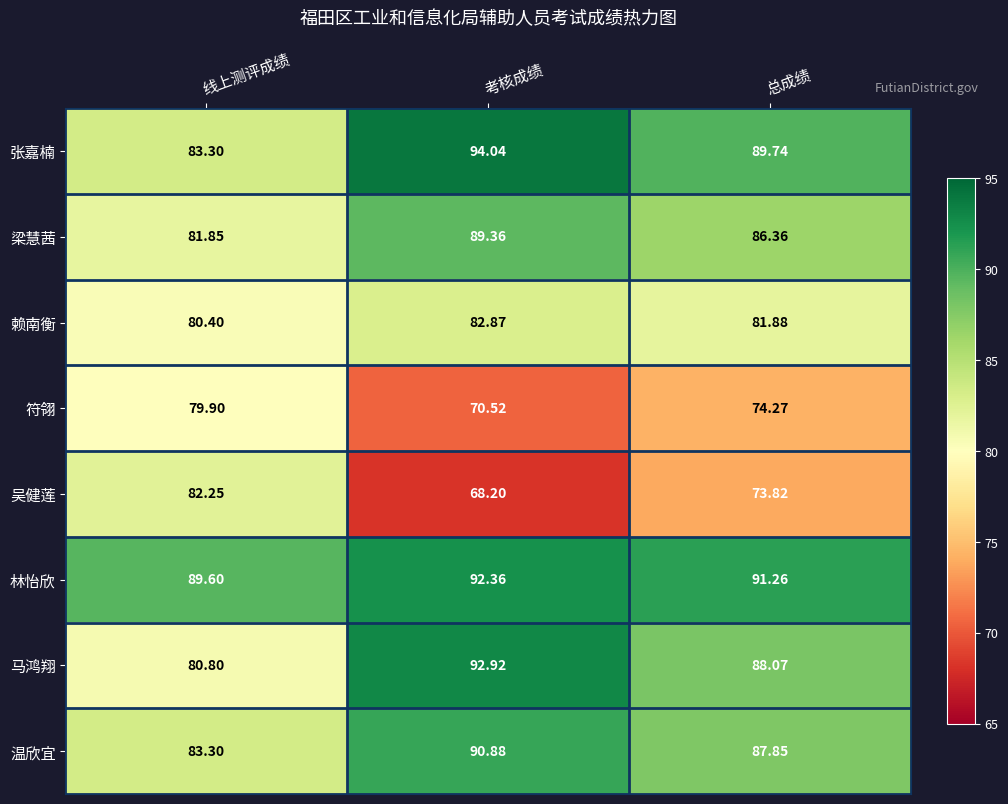

At 考核成绩, list the series in order from largest to smallest.

张嘉楠, 马鸿翔, 林怡欣, 温欣宜, 梁慧茜, 赖南衡, 符翎, 吴健莲